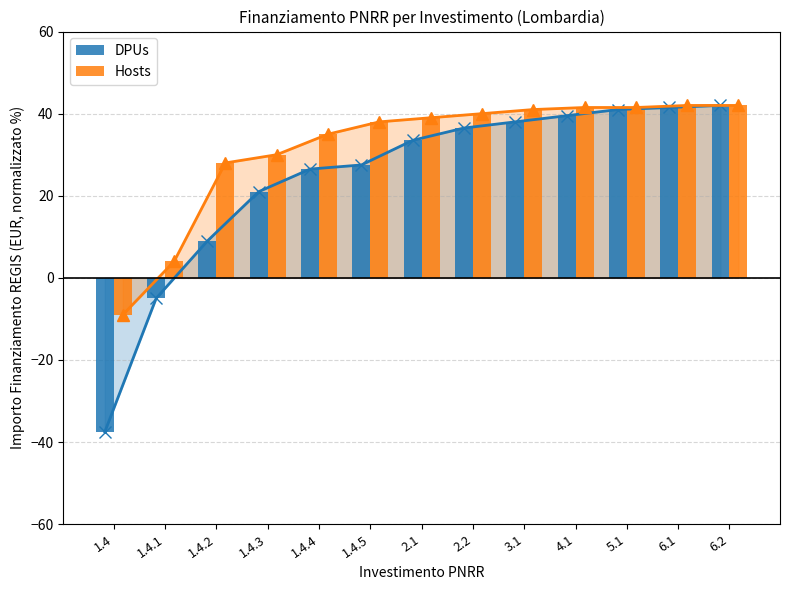

What is the minimum value for Hosts?

-9.0